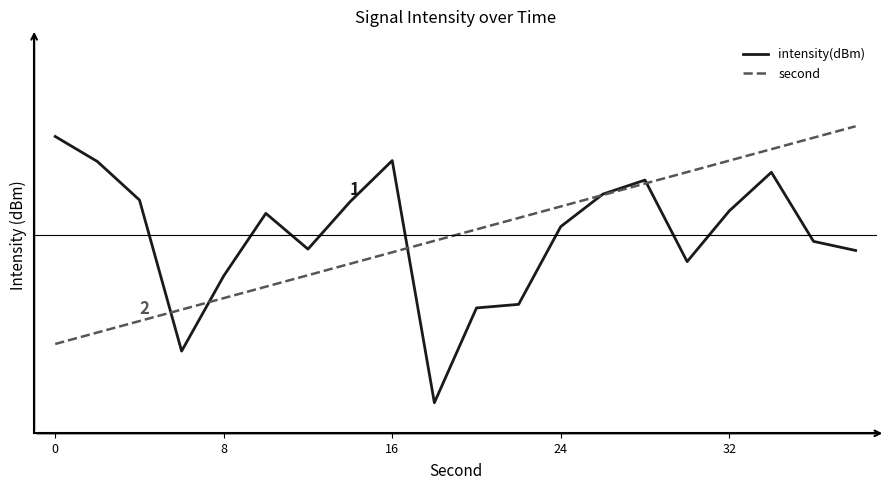

At which label is second closest to 0?

9